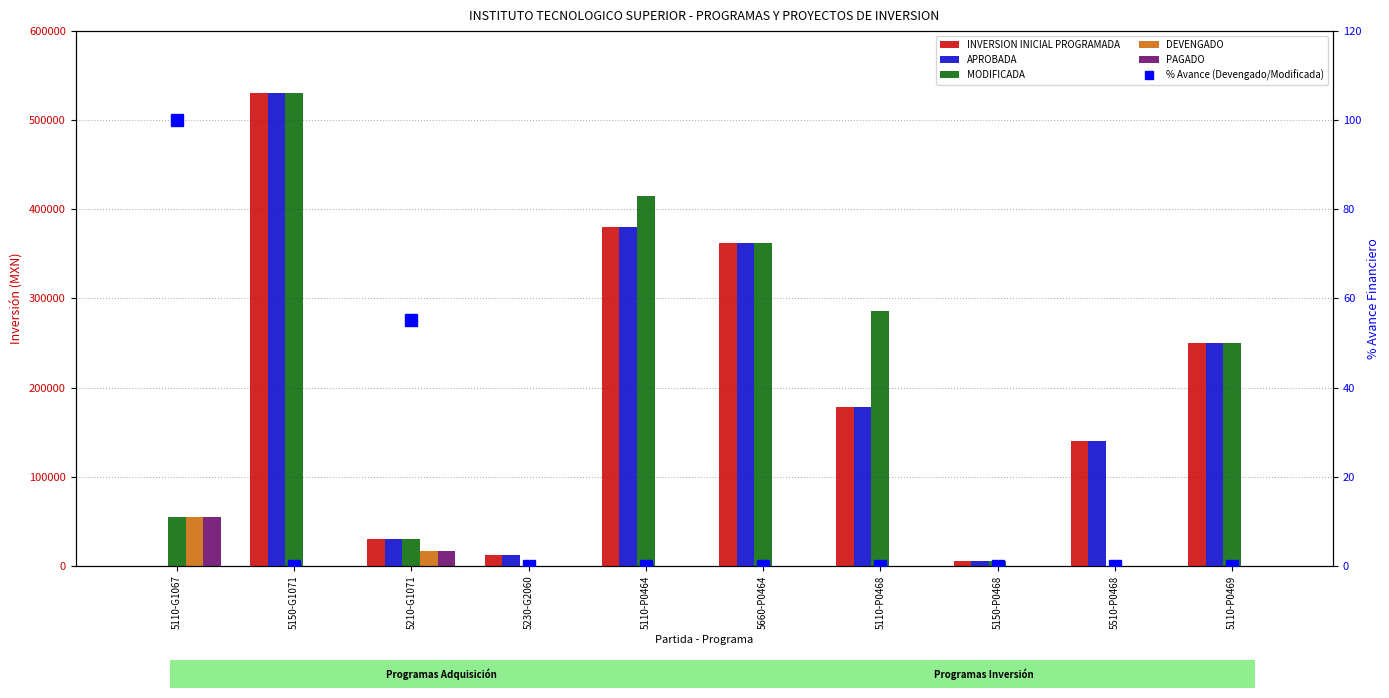

How many values in the INVERSION INICIAL PROGRAMADA series are below 178000?

5